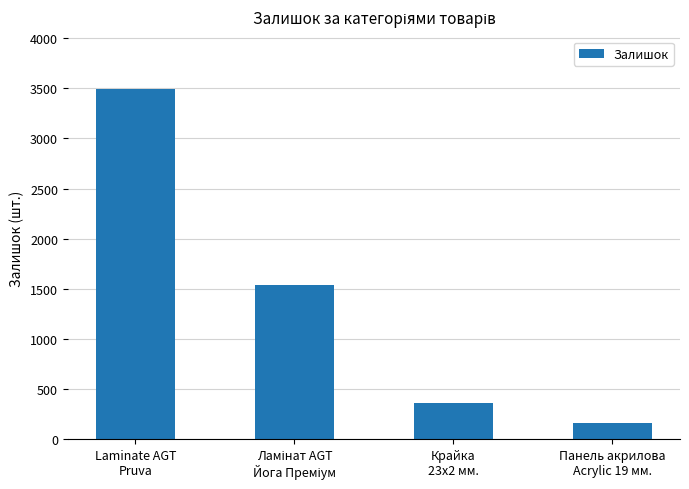

Does the chart contain any negative values?

No